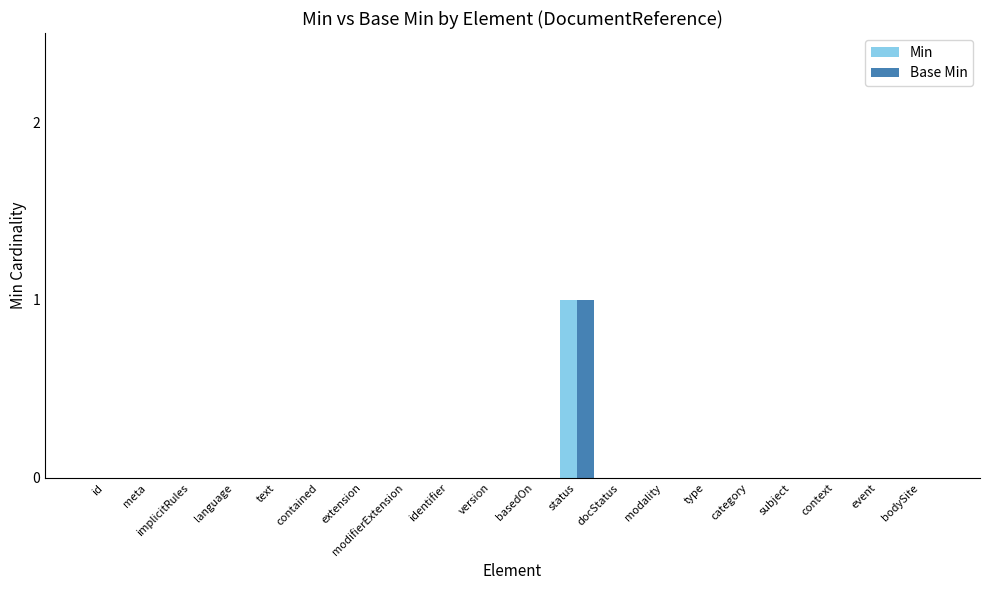

Count the number of categories in the chart.

20